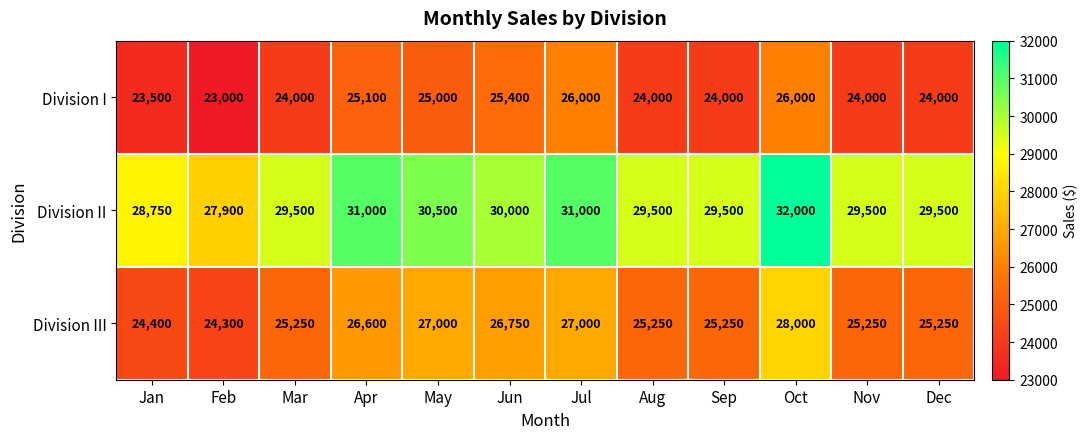

The Division II series shows 45561 at May. True or false?

False